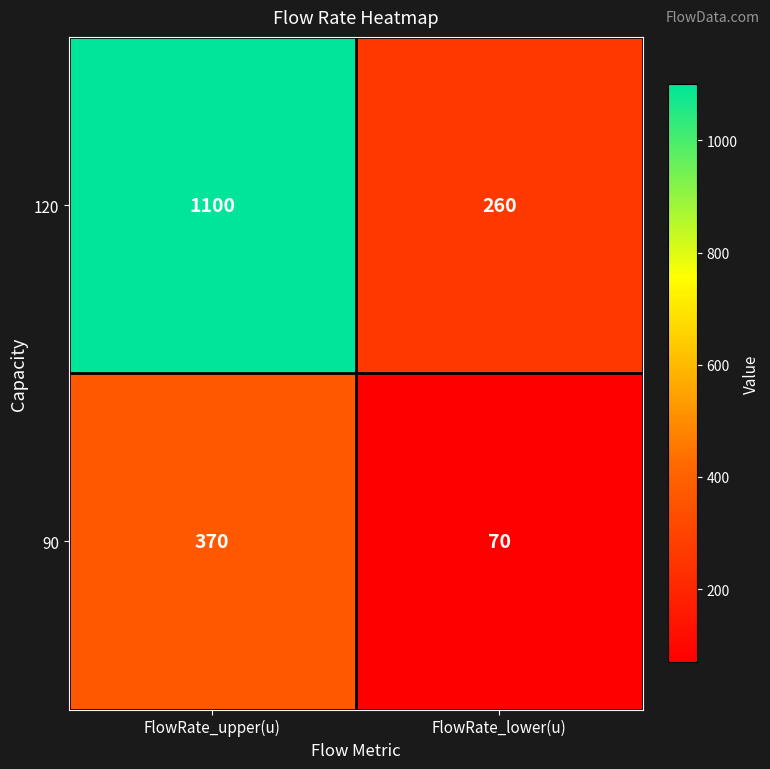

Read the 90 value at FlowRate_lower(u).

70